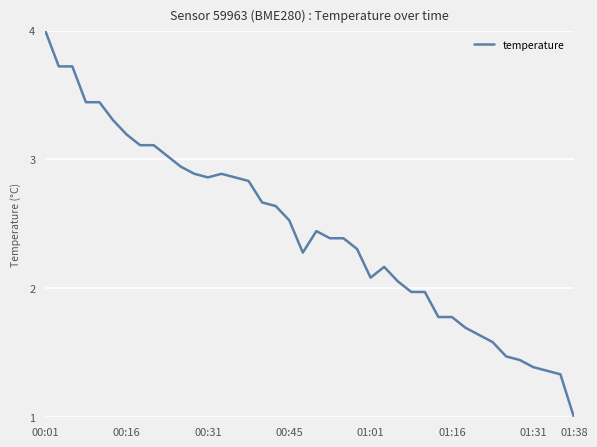

What is the difference between the maximum and minimum values?

3.0